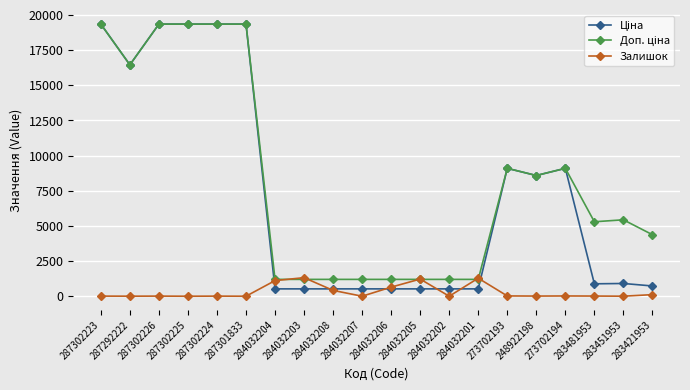

How many data points does each series have?

20